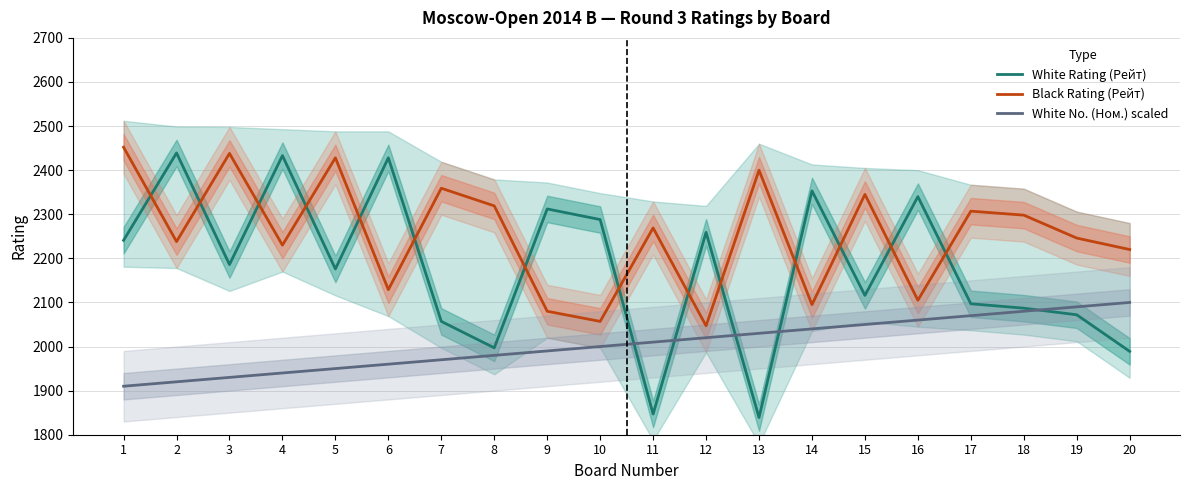

What is the difference between the maximum and minimum values in the White No. (Ном.) scaled series?

190